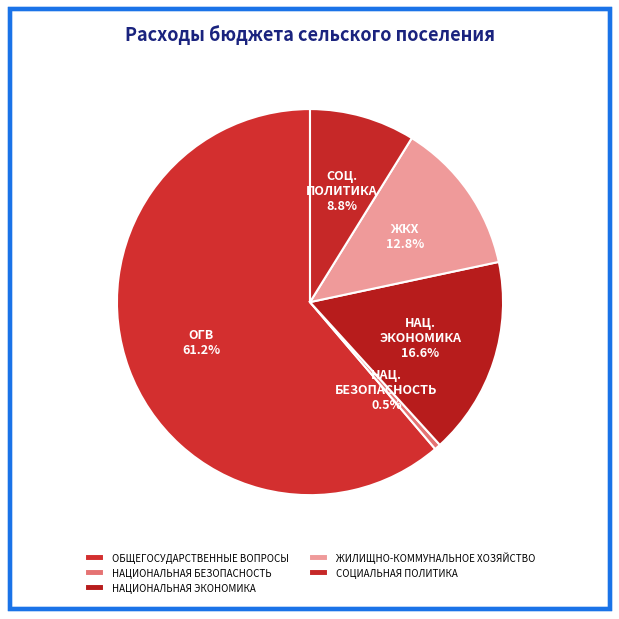

Count the number of slices in the pie.

5